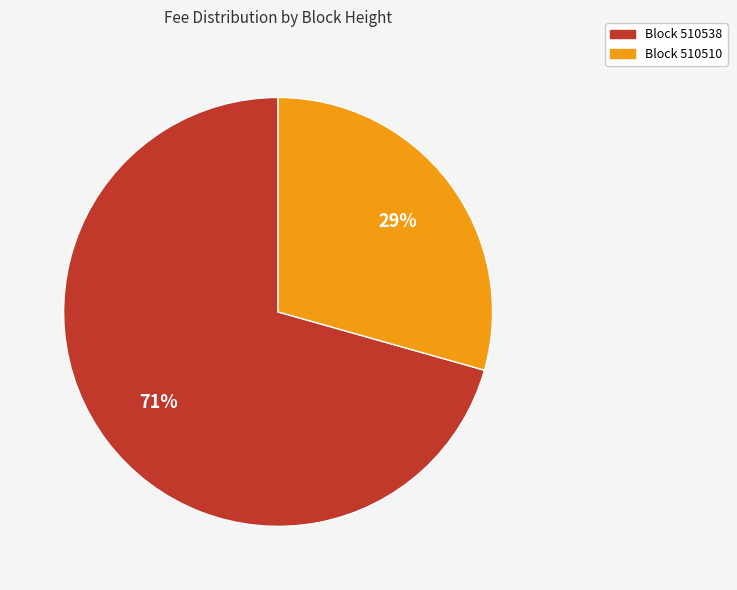

Is there a majority slice in this chart?

Yes